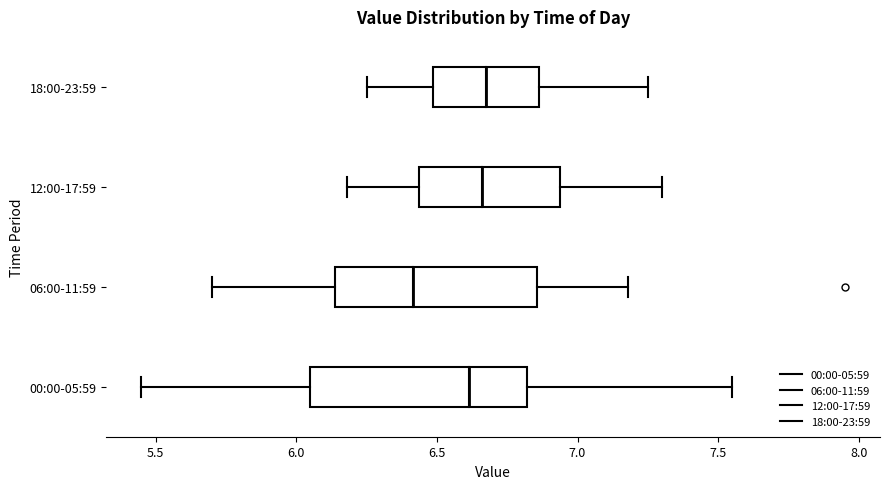

Which box is the widest, from its left edge to its right edge?

00:00-05:59